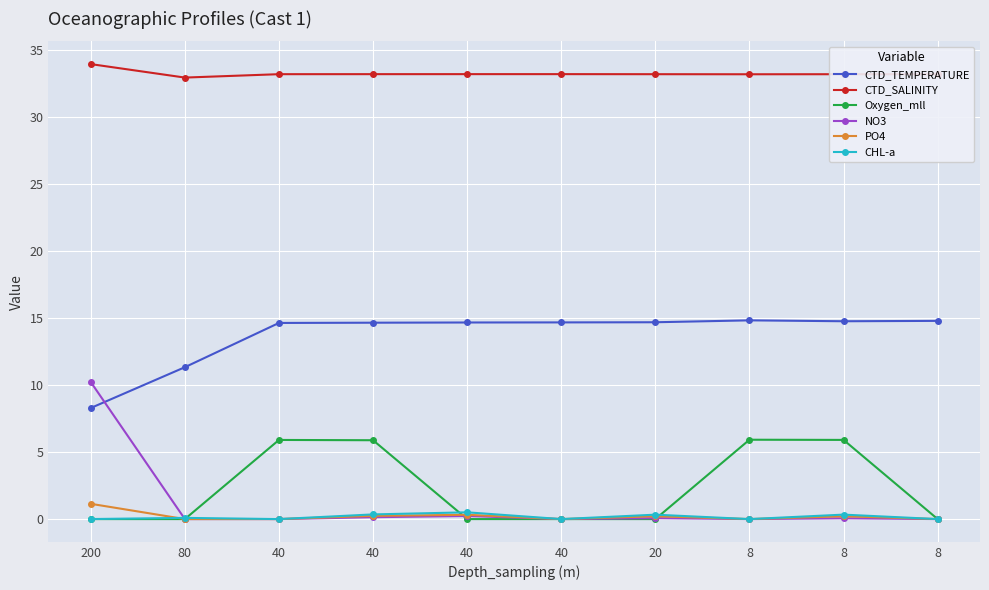

Does the chart have visible grid lines?

Yes